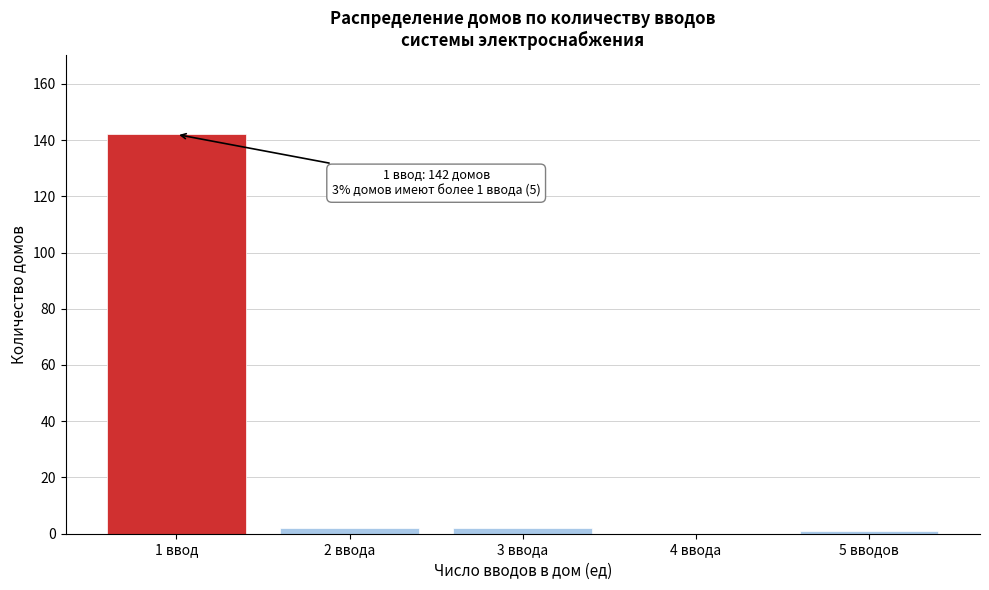

Reading left to right, what are all the values shown in this chart?

1 ввод=142	2 ввода=2	3 ввода=2	4 ввода=0	5 вводов=1